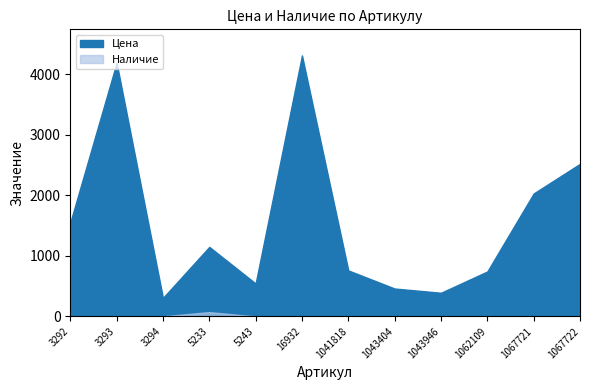

At which category does the chart reach its peak across all series?

16932